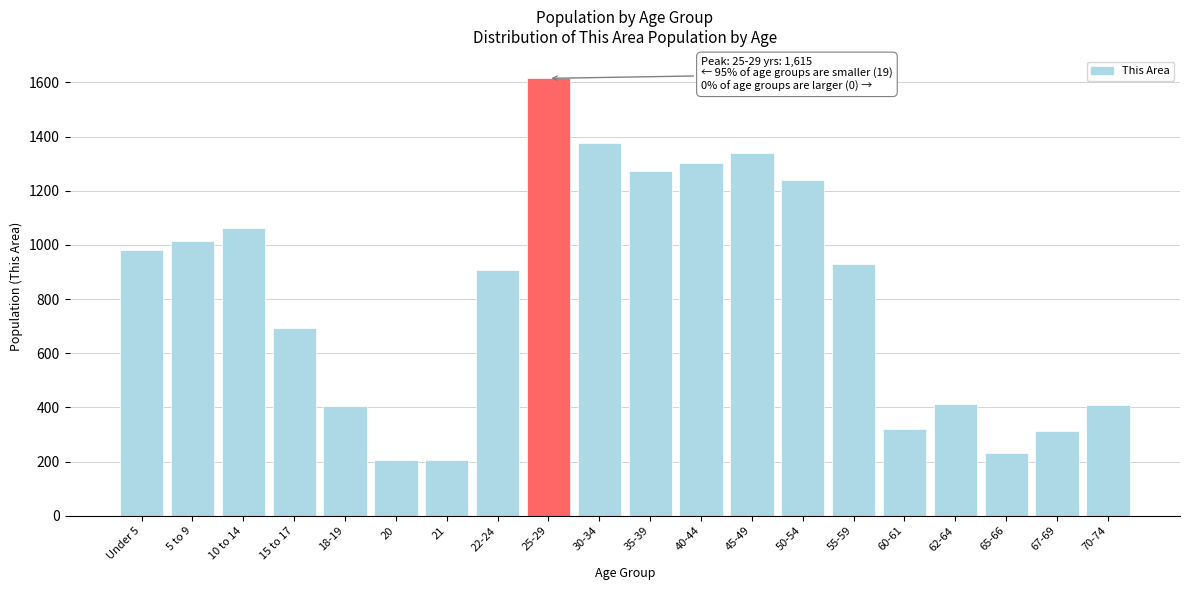

What is the difference between the maximum and minimum values?

1411